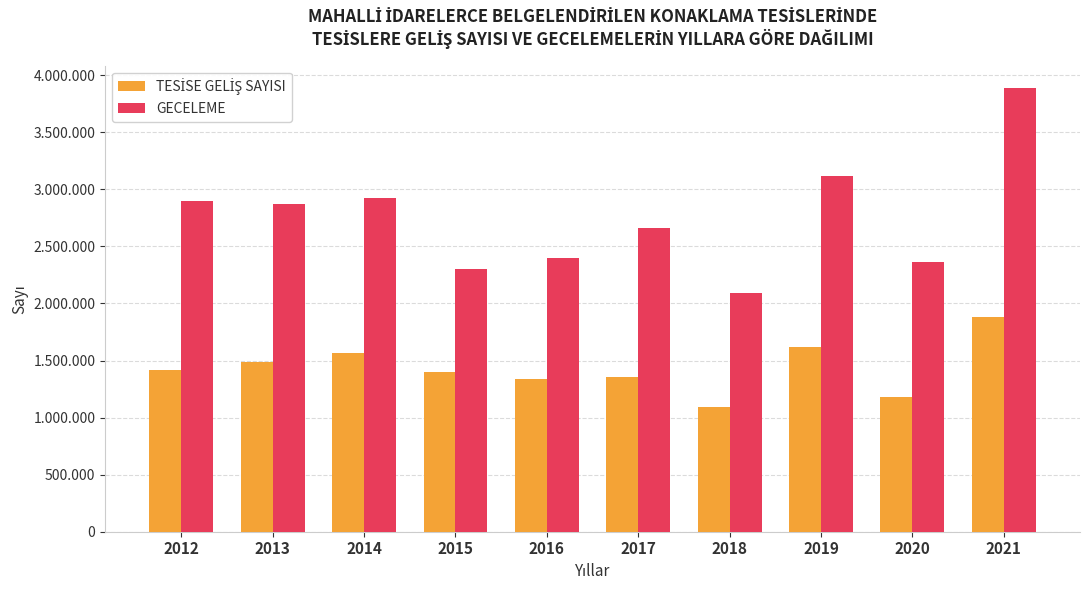

Which series has the largest total across all categories?

GECELEME